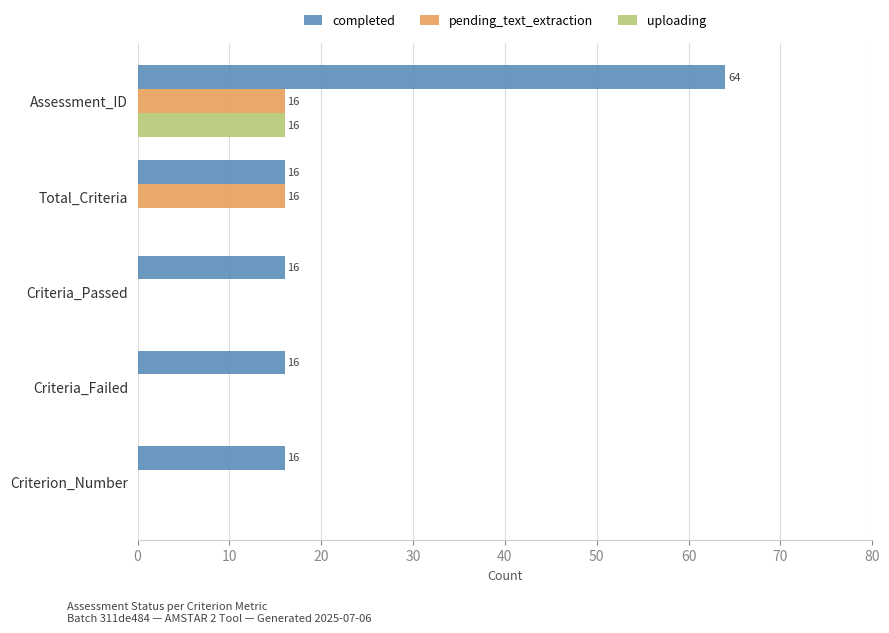

True or false: completed has a value of 64 at Assessment_ID.

True